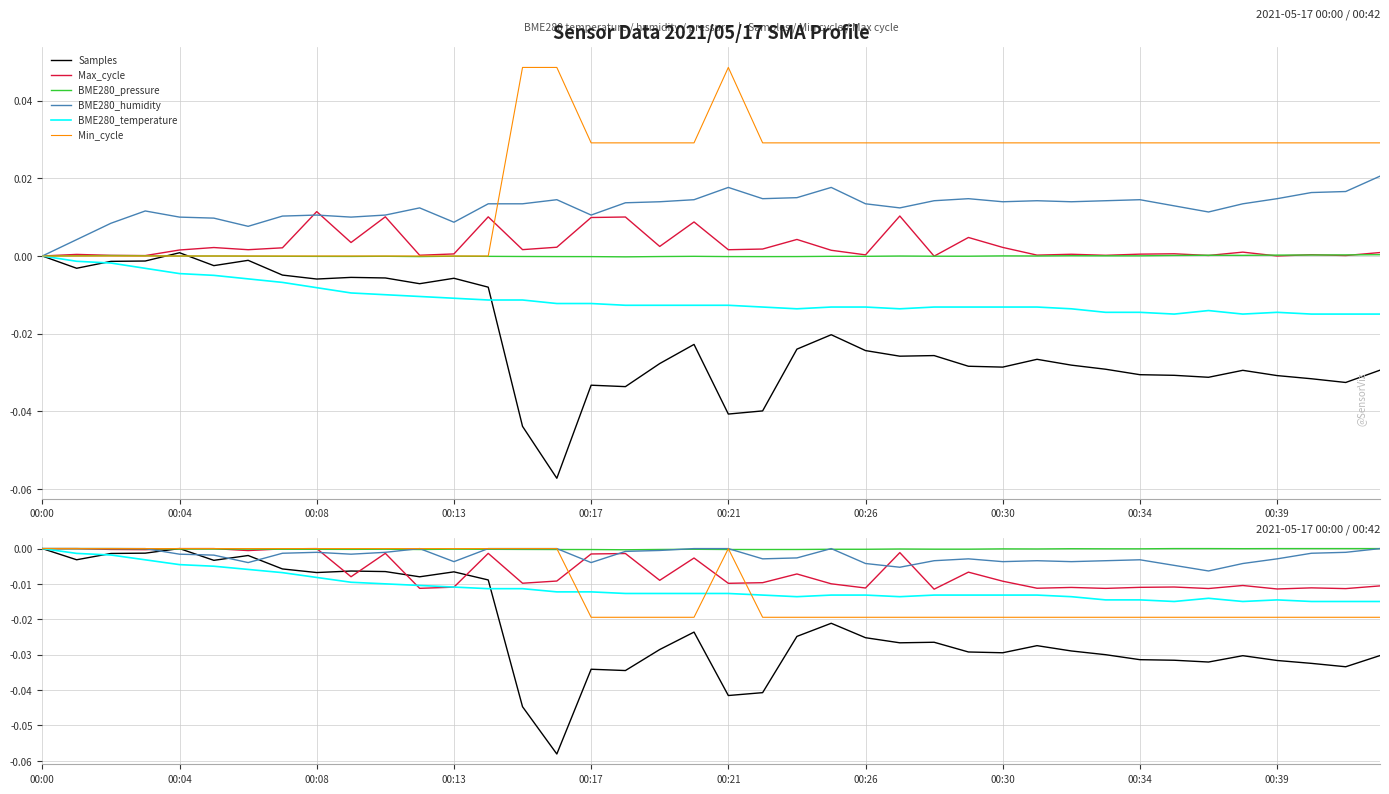

True or false: Min_cycle and Max_cycle intersect in this chart.

True